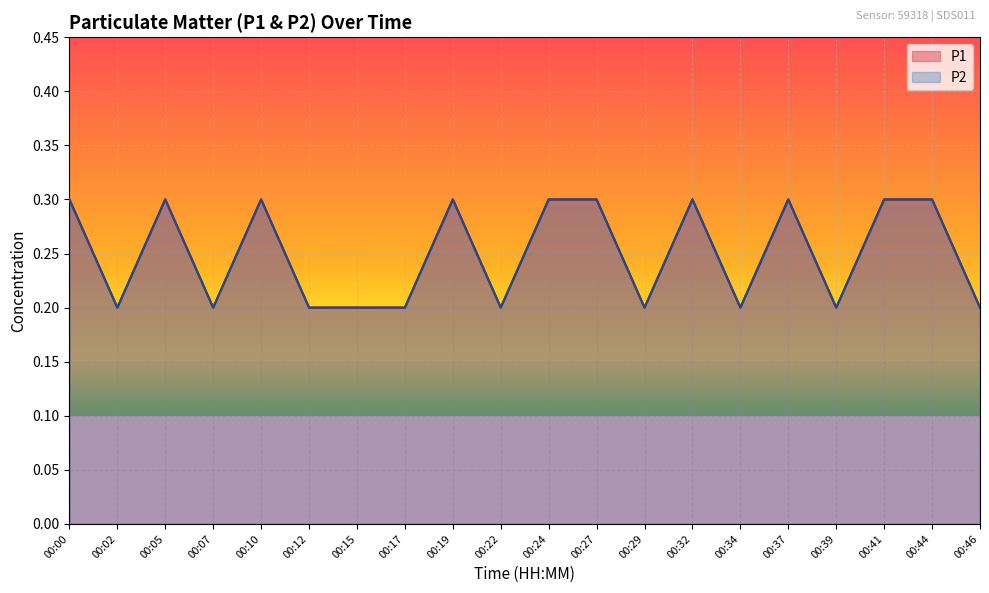

Where is the first local minimum for P2?

00:02